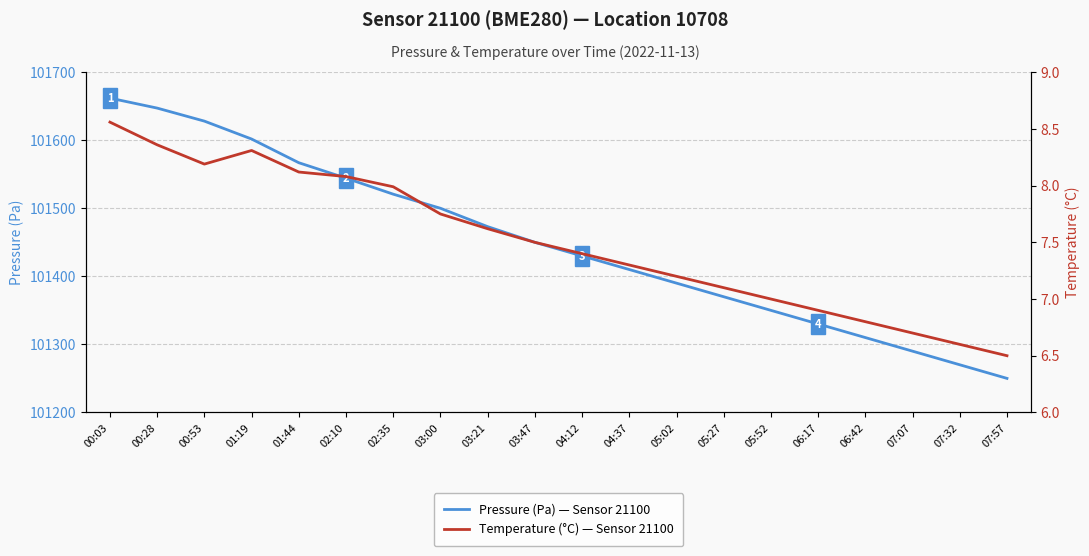

The Temperature (°C) — Sensor 21100 series shows 8.6 at 00:03. True or false?

True